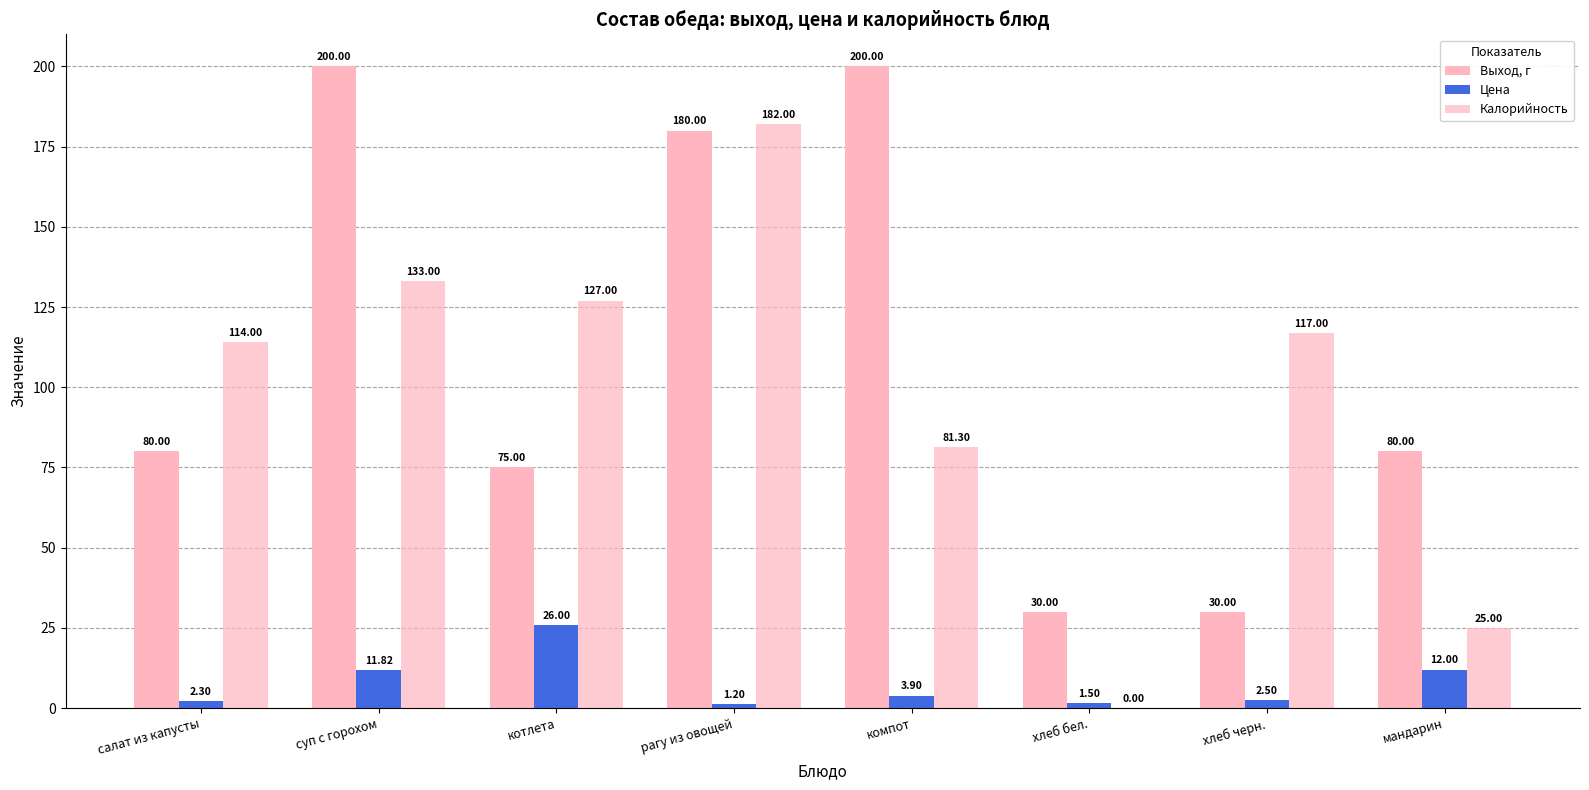

Count the number of data series in this chart.

3